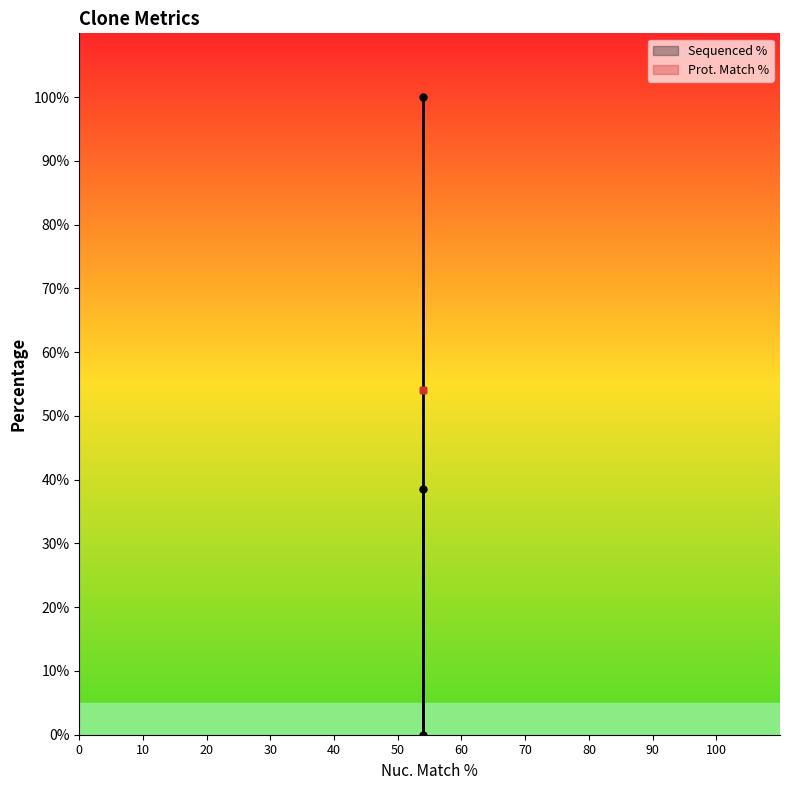

Which series has the largest total across all categories?

Prot. Match %